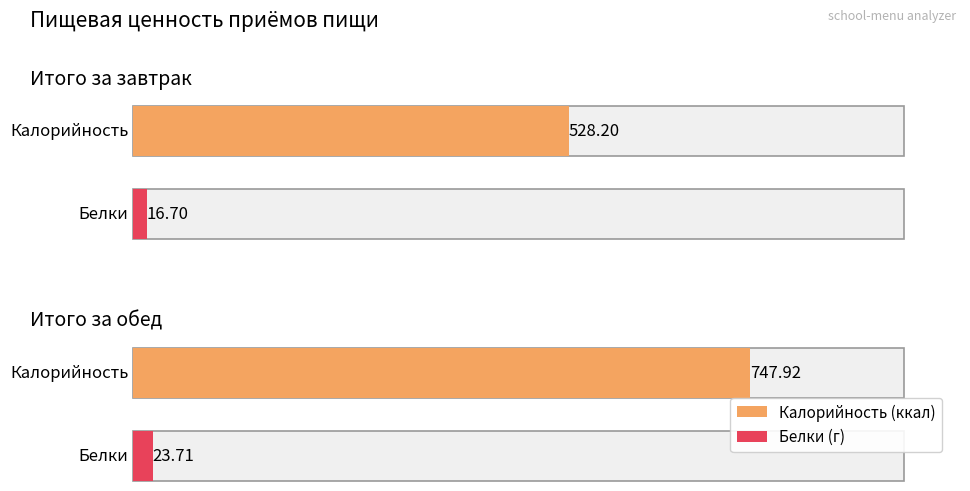

At which label does Калорийность reach its minimum?

Итого за завтрак